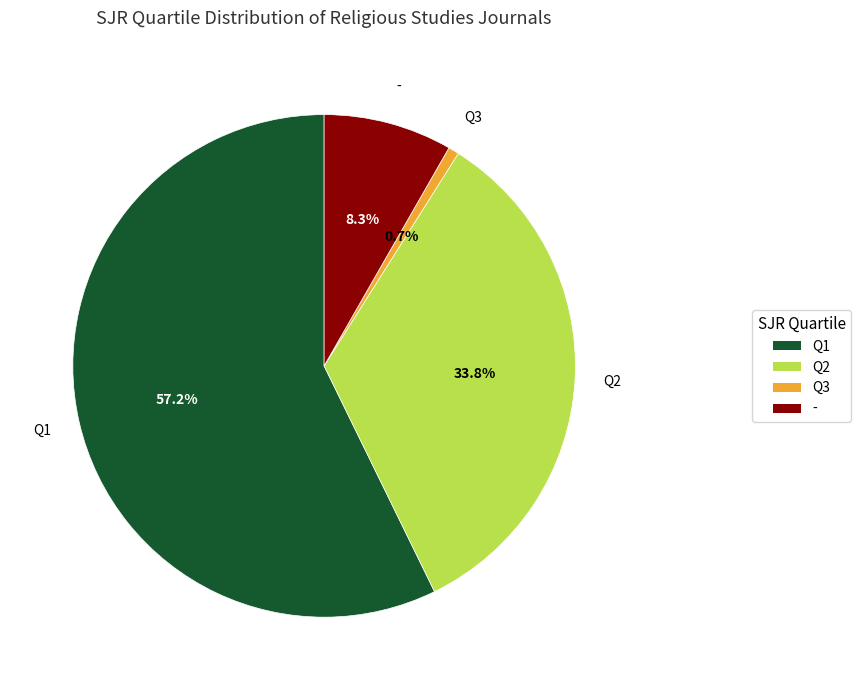

Does any single category account for the majority?

Yes